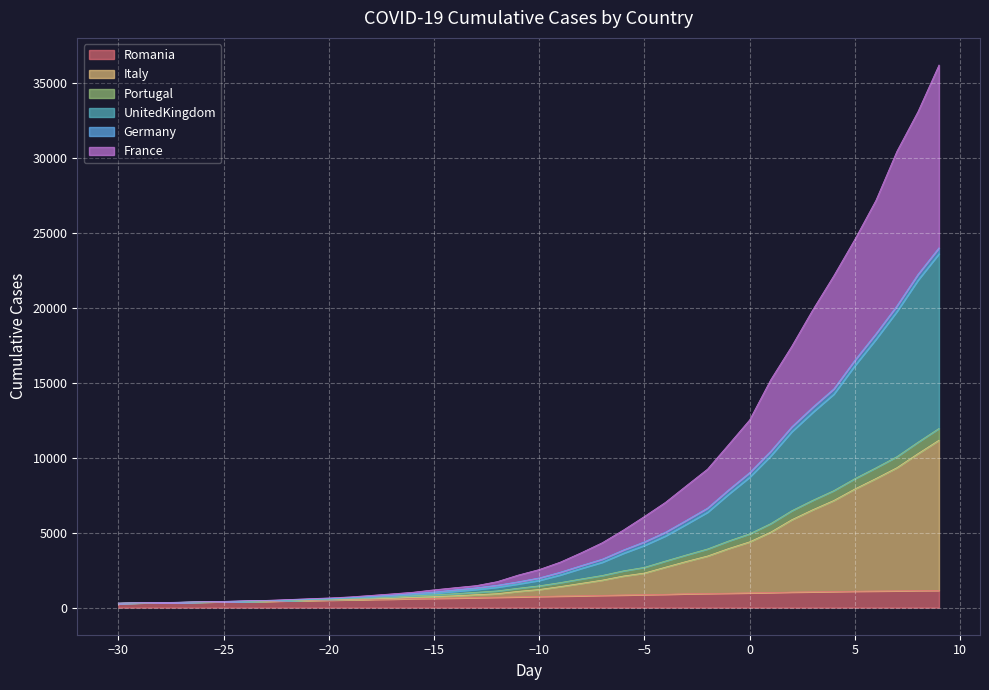

Is it true that Romania equals 982 at 0?

True